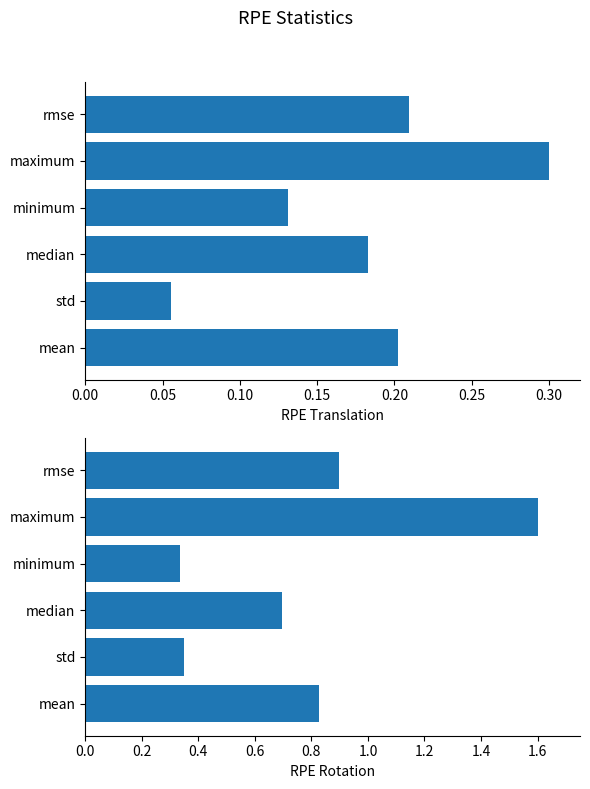

Which series has the largest range (max minus min)?

RPE Rotation